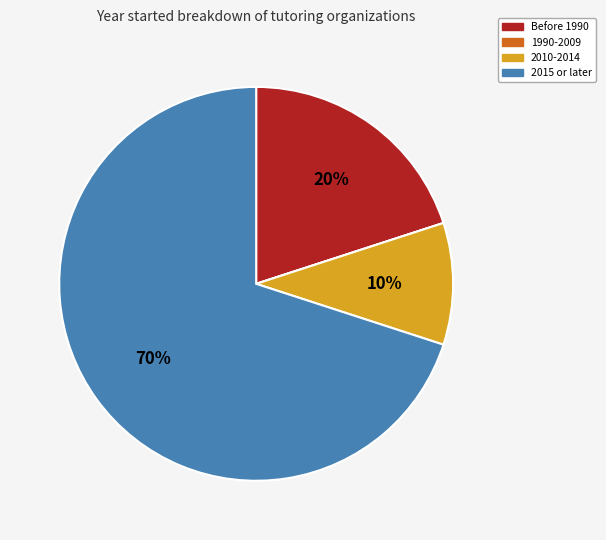

Which has a higher value, 2010-2014 or Before 1990?

Before 1990